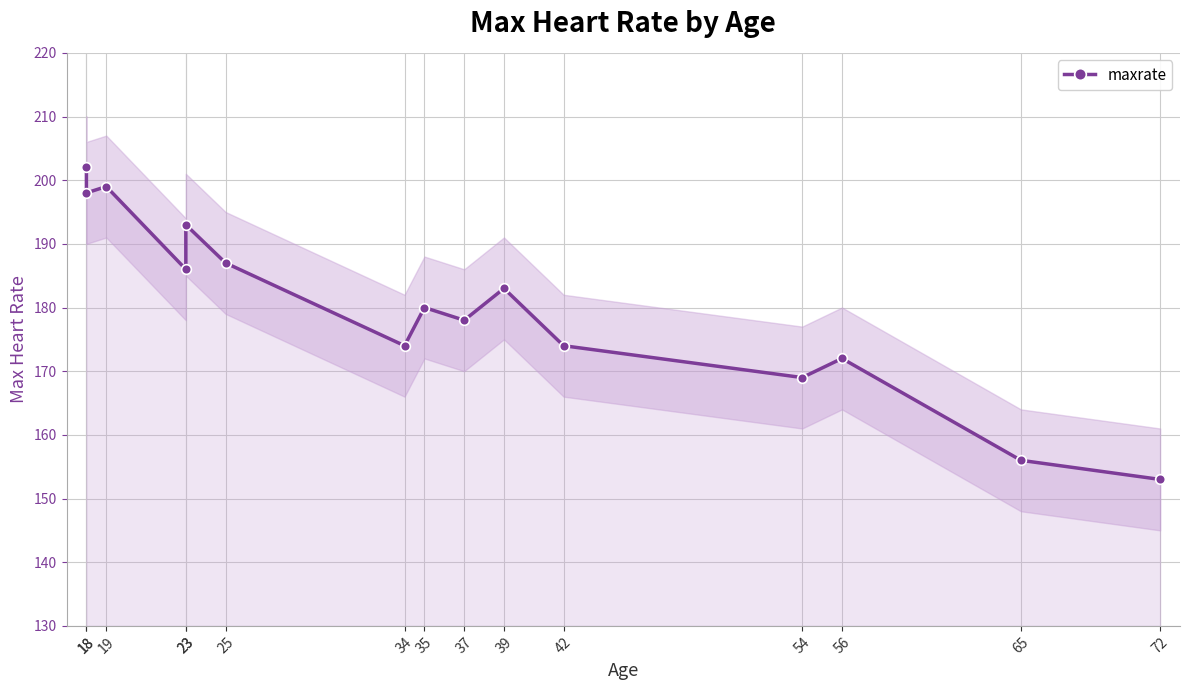

What is the value of the 12th point from the left?

169